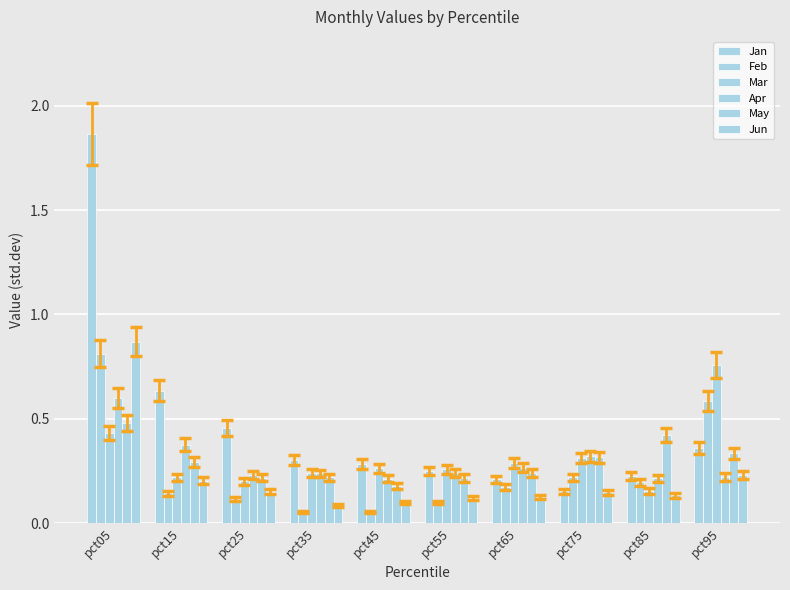

How many bars are there in total?

60